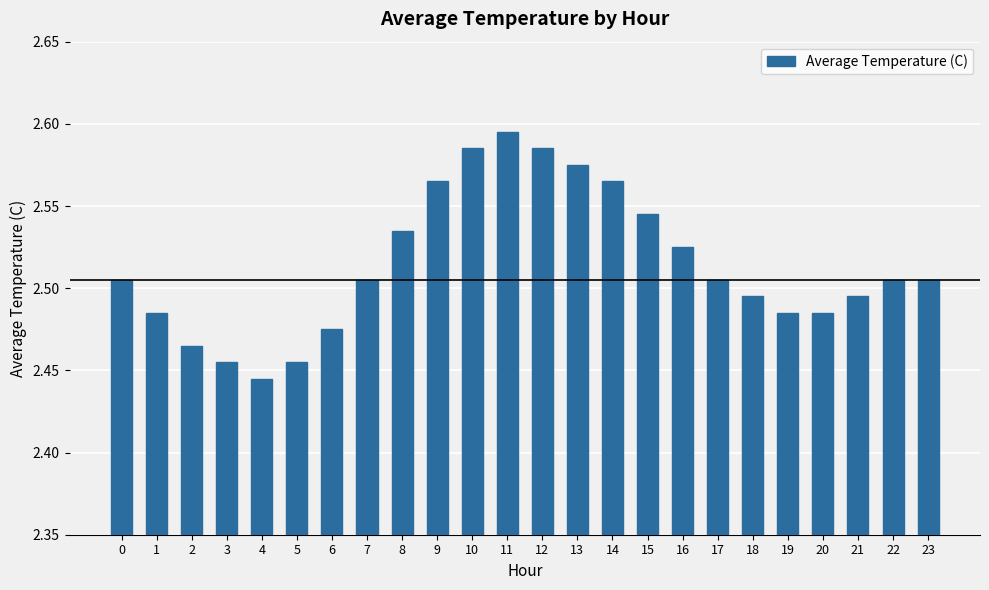

What is the sum of the values at 2 and 3?

4.9